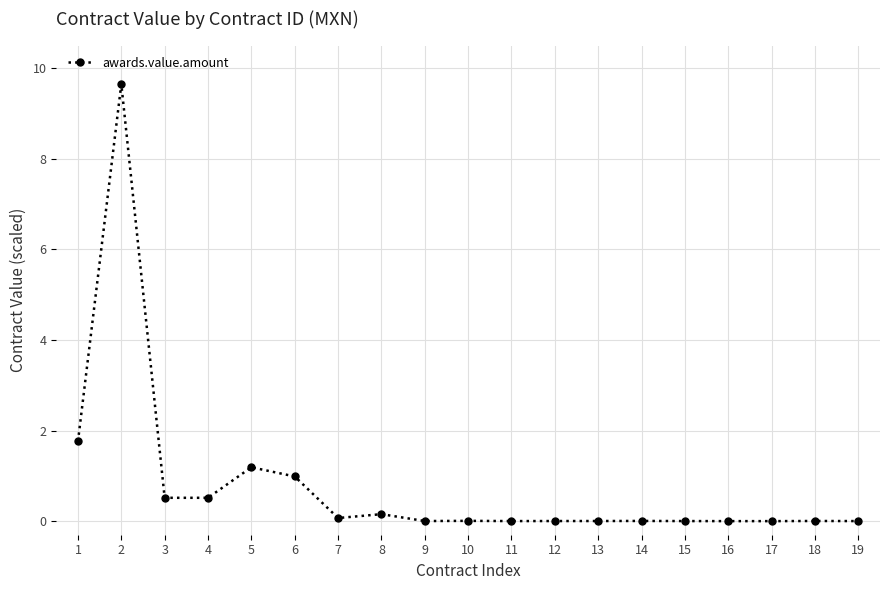

What is the maximum value shown in the chart?

9.7